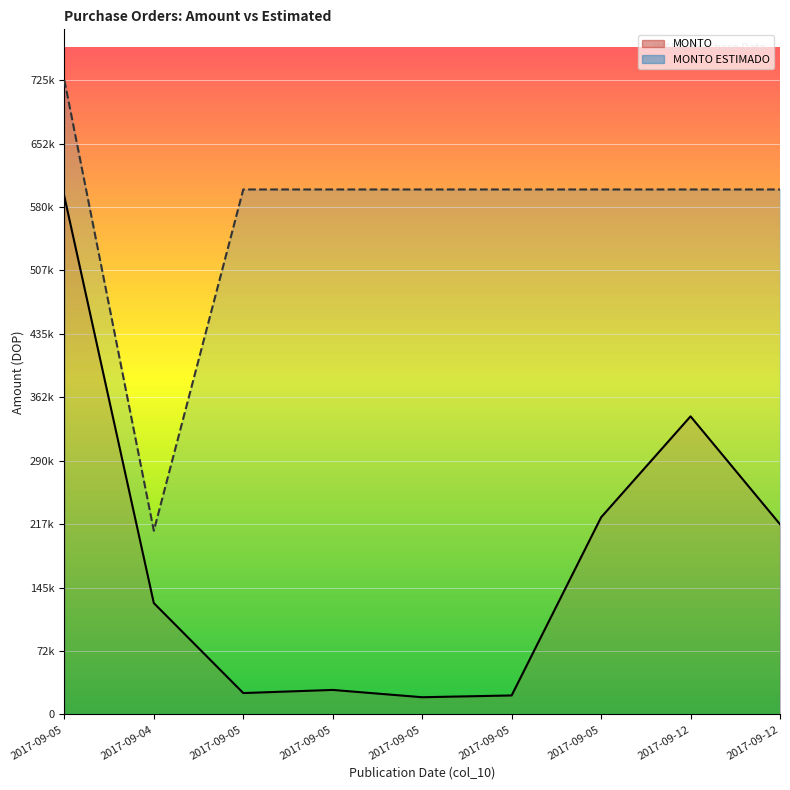

What is the total value across all series at 2017-09-05?

1317000.0